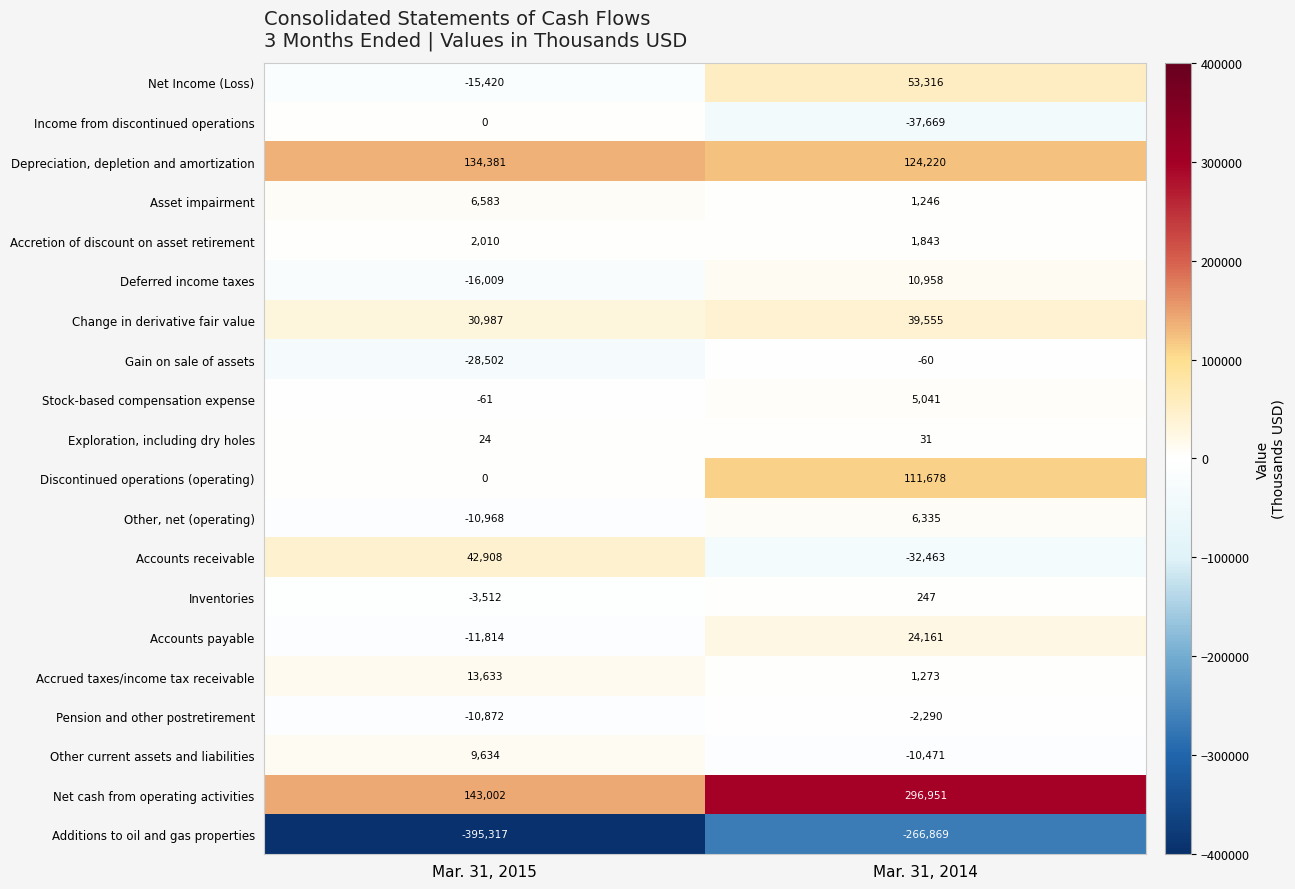

Rank the series by their maximum value, from highest to lowest.

Net cash from operating activities, Depreciation, depletion and amortization, Discontinued operations (operating), Net Income (Loss), Accounts receivable, Change in derivative fair value, Accounts payable, Accrued taxes/income tax receivable, Deferred income taxes, Other current assets and liabilities, Asset impairment, Other, net (operating), Stock-based compensation expense, Accretion of discount on asset retirement, Inventories, Exploration, including dry holes, Income from discontinued operations, Gain on sale of assets, Pension and other postretirement, Additions to oil and gas properties